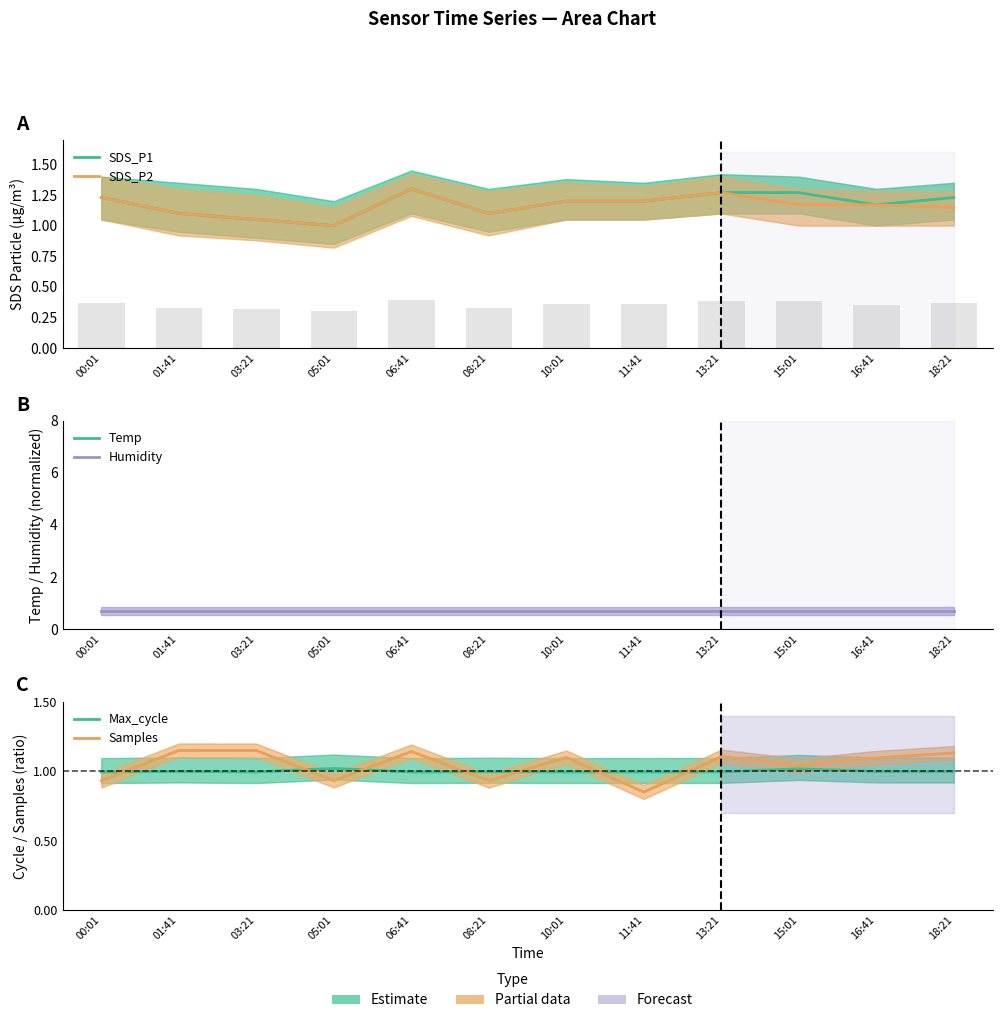

What is the sum of the SDS_P1 values at 15:01 and 08:21?

2.4